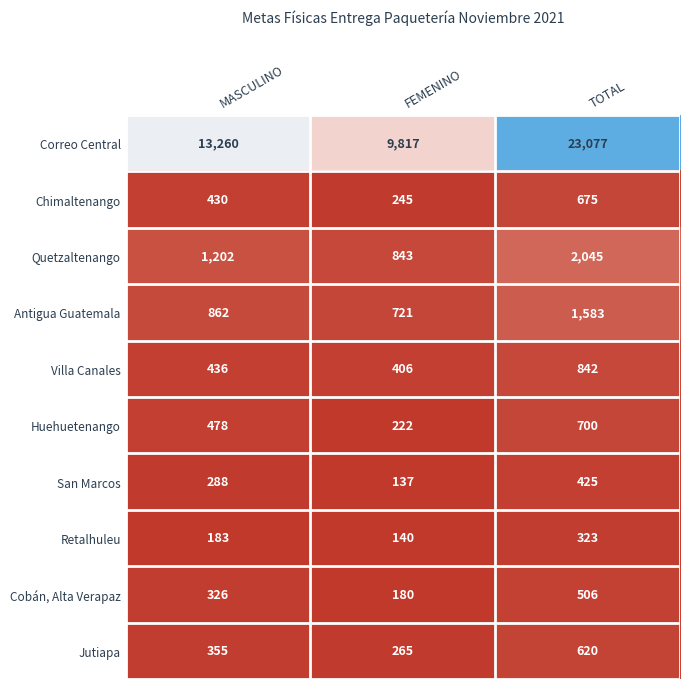

What is the total value across all series at MASCULINO?

17820